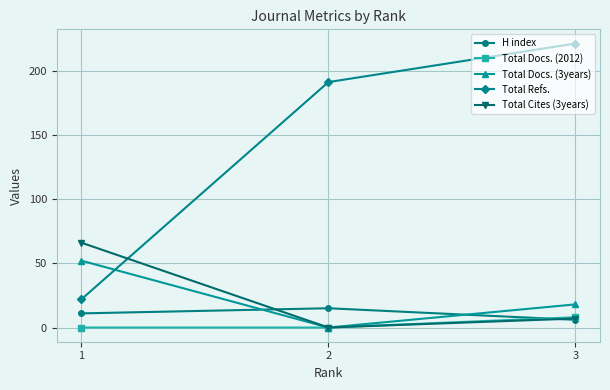

Reading left to right, list all the values displayed in this chart.

H index: 1=11	2=15	3=6
Total Docs. (2012): 1=0	2=0	3=8
Total Docs. (3years): 1=52	2=0	3=18
Total Refs.: 1=22	2=191	3=221
Total Cites (3years): 1=66	2=0	3=7